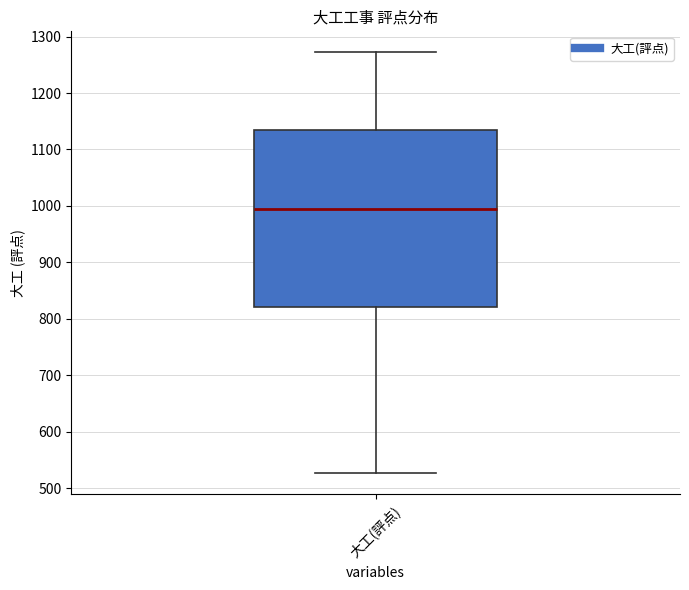

Transcribe this box plot: give where the median line is, the range the box spans, and where the two whiskers end, as read against the y-axis. The values are not printed on the chart, so give them approximately, as read against the axis.

median 990, box 820 to 1130, whiskers 530 to 1270